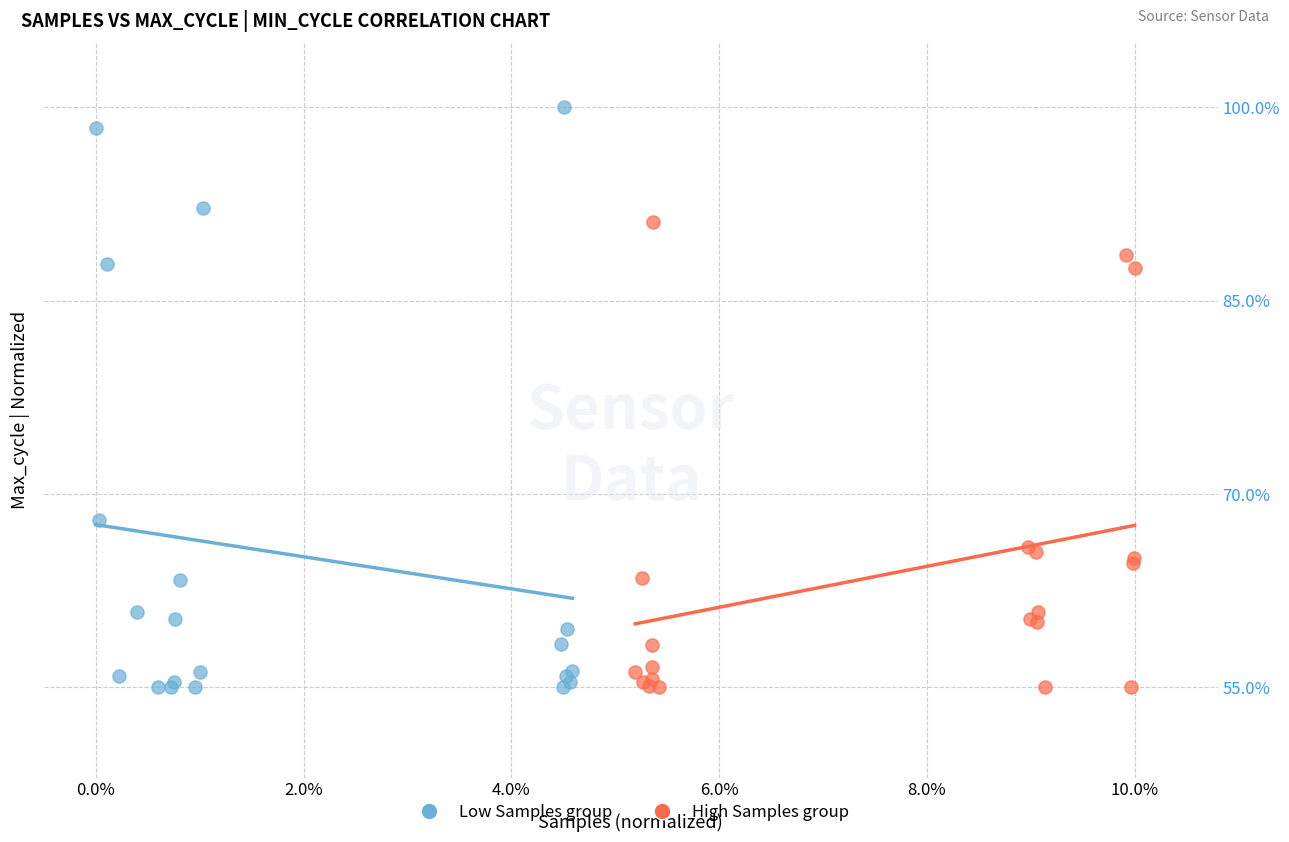

Which series contains the highest Y value?

Low Samples group